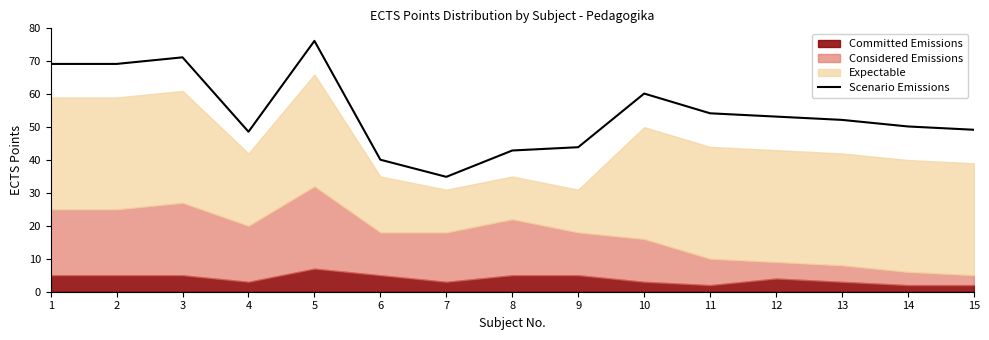

True or false: there are more than 1 points higher than both neighbors.

True